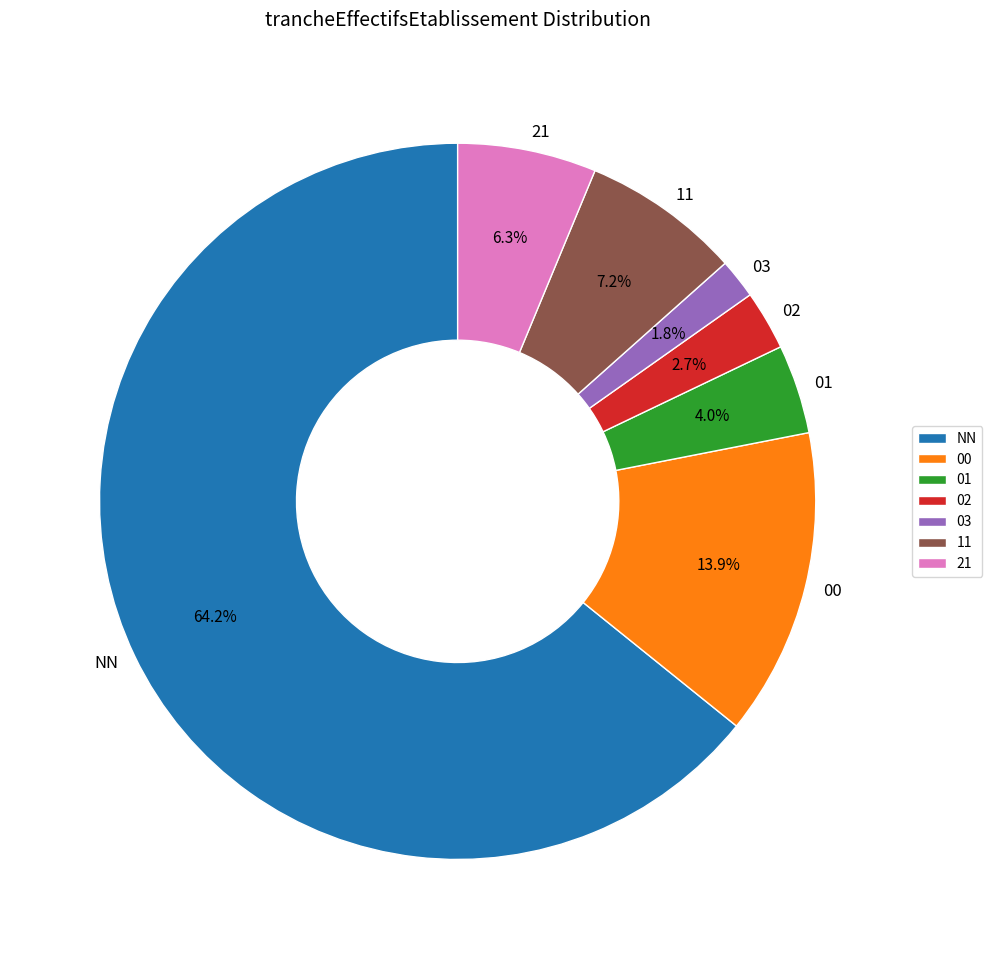

What is the ratio of the value at 11 to the value at 21?

1.1